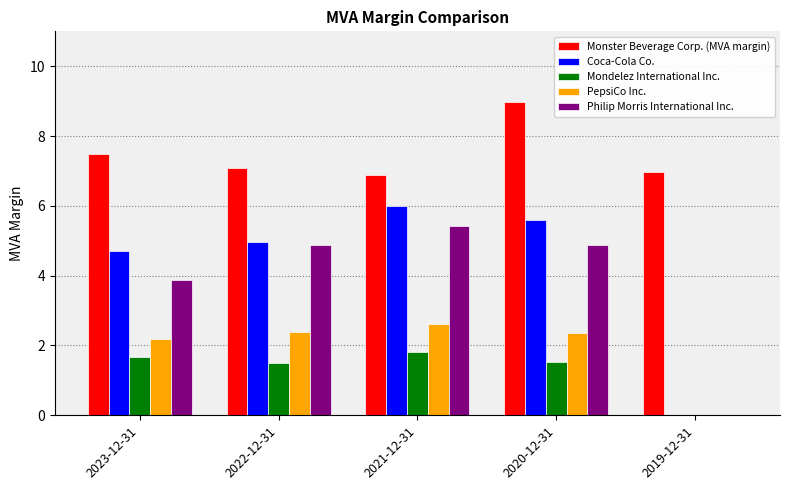

What is the total value across all series at 2022-12-31?

20.8